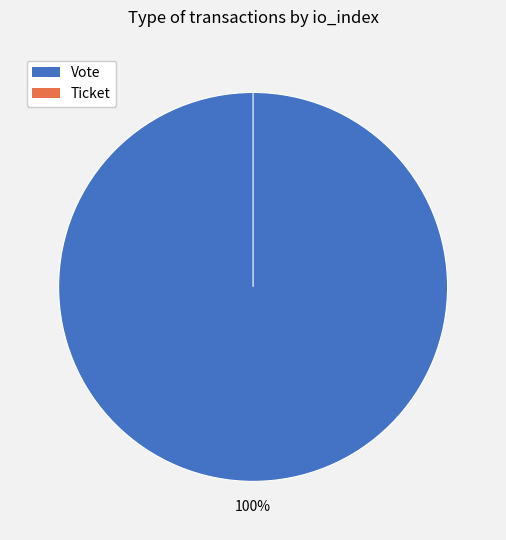

Combined, what portion of the pie is Vote and Ticket?

100.0%